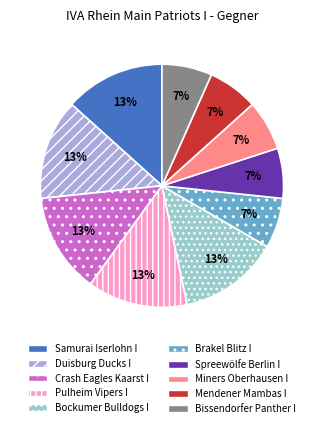

To the nearest percent, what portion does Crash Eagles Kaarst I represent?

13%